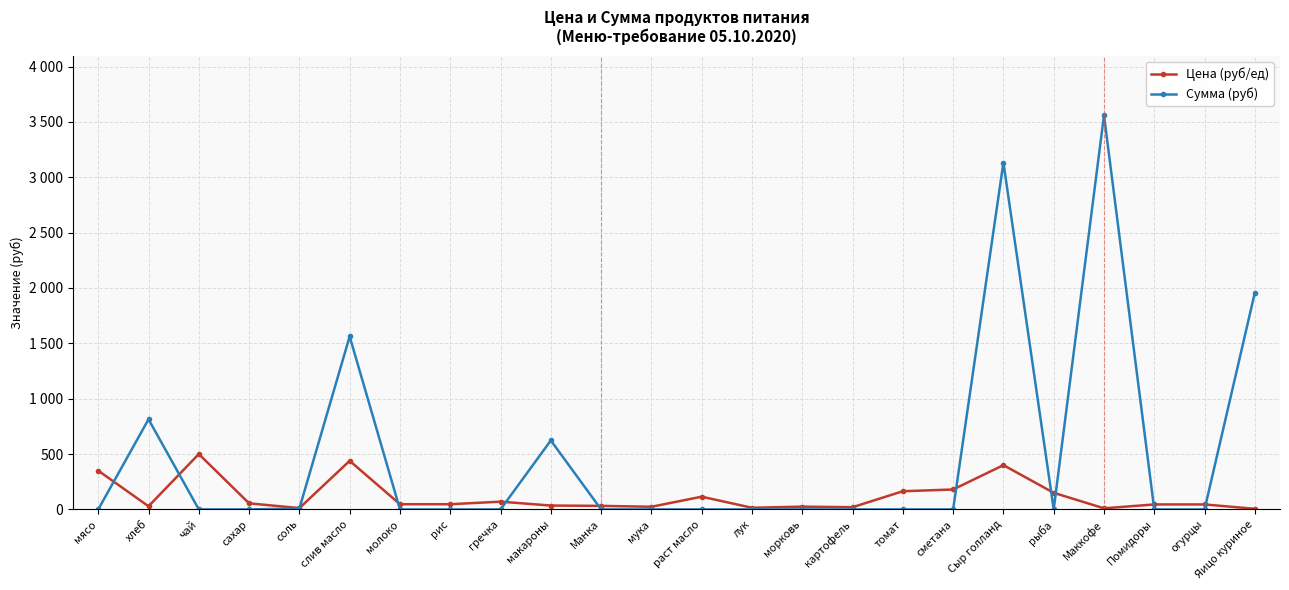

Where do Сумма (руб) and Цена (руб/ед) first cross each other?

мясо and хлеб